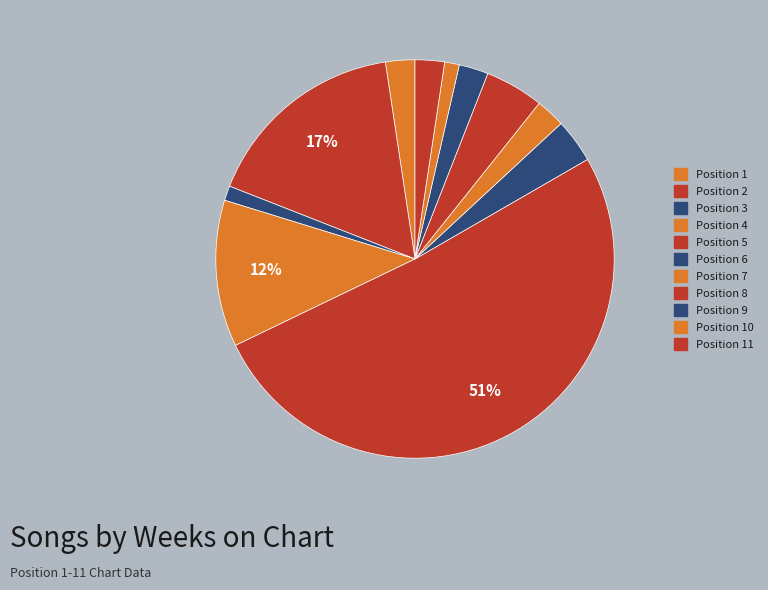

How many slices are in this pie chart?

11